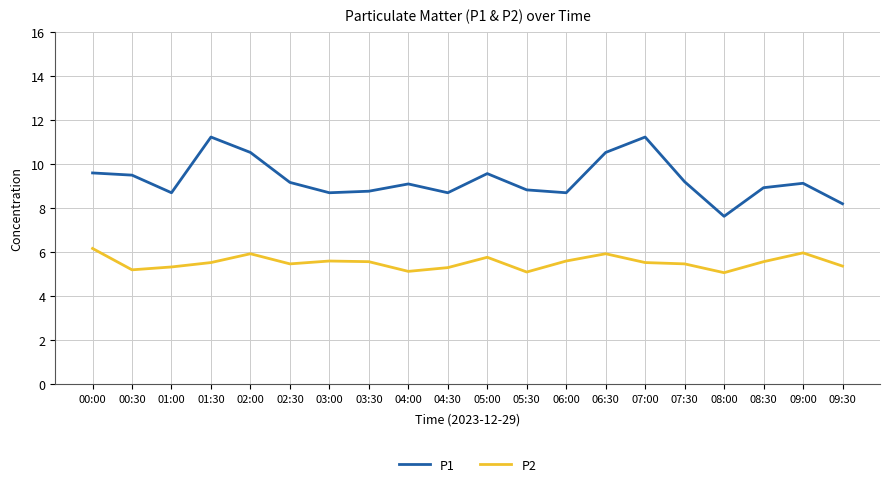

Is it true that P1 equals 9.2 at 02:30?

True